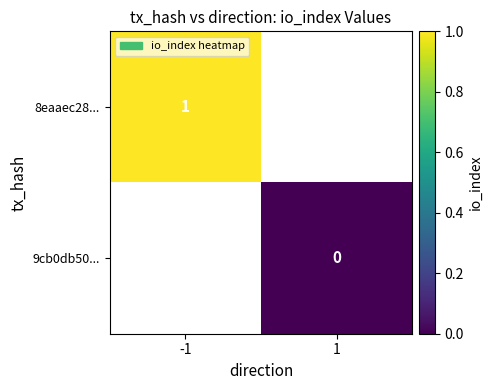

Is it true that 8eaaec28... equals 0 at -1?

False